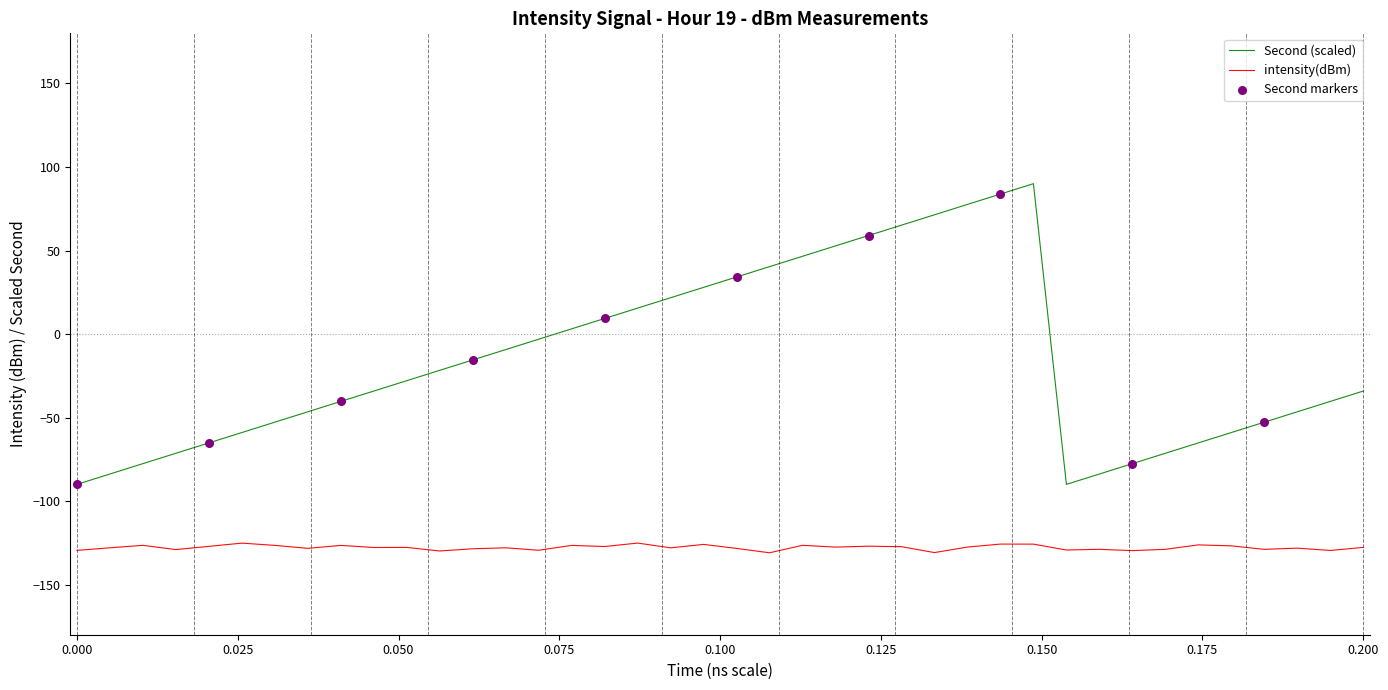

List the series in order of their peak value, lowest first.

intensity(dBm), Second (scaled)